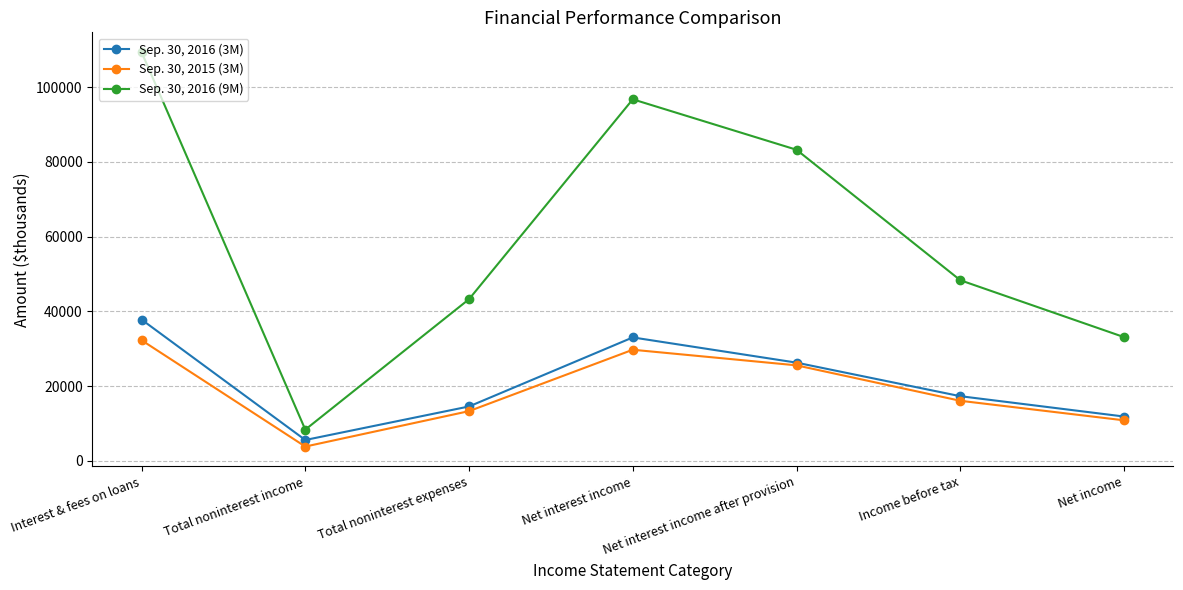

What is the difference between the maximum and second lowest values in the Sep. 30, 2016 (9M) series?

76275